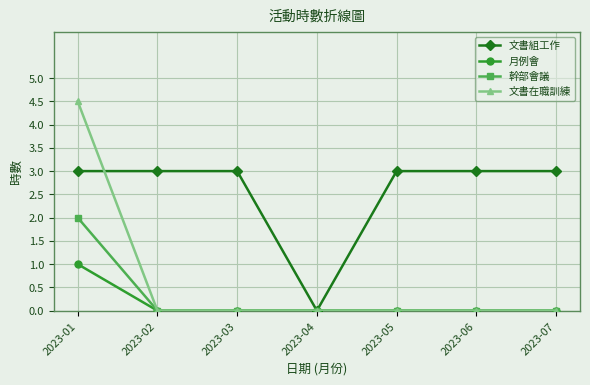

How many lines are shown in the chart?

4